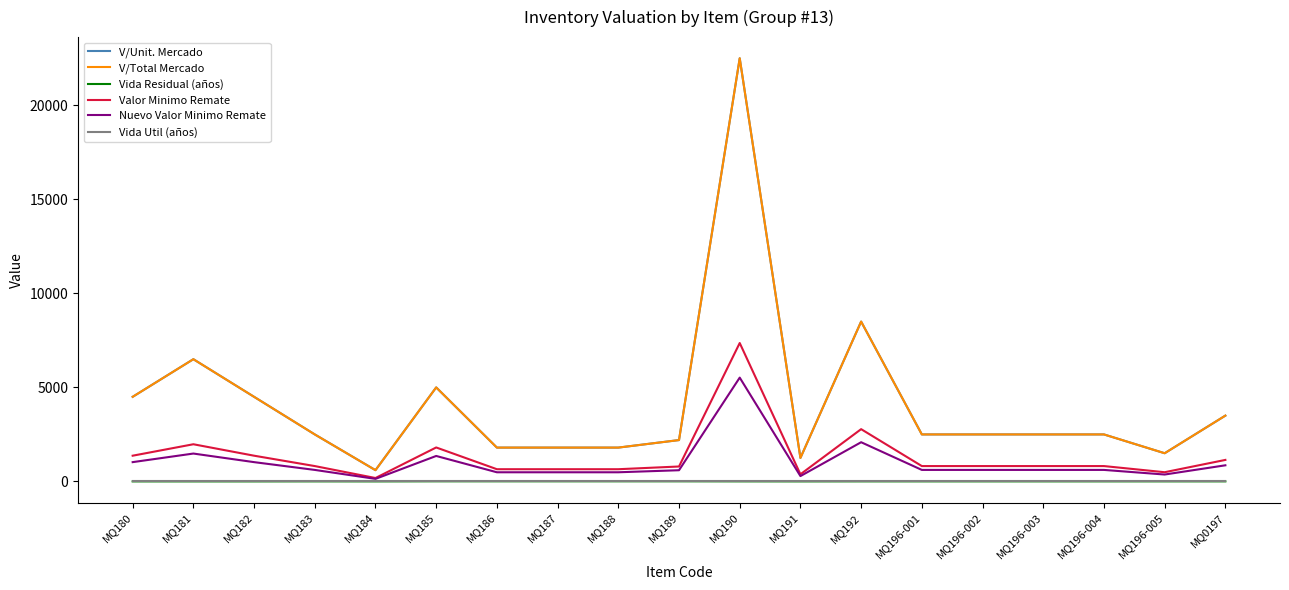

Reading right to left, transcribe all the data shown in this chart.

V/Unit. Mercado: MQ0197=3500.0	MQ196-005=1500.0	MQ196-004=2500.0	MQ196-003=2500.0	MQ196-002=2500.0	MQ196-001=2500.0	MQ192=8500.0	MQ191=1250.0	MQ190=22500.0	MQ189=2200.0	MQ188=1800.0	MQ187=1800.0	MQ186=1800.0	MQ185=5000.0	MQ184=600.0	MQ183=2500.0	MQ182=4500.0	MQ181=6500.0	MQ180=4500.0
V/Total Mercado: MQ0197=3500.0	MQ196-005=1500.0	MQ196-004=2500.0	MQ196-003=2500.0	MQ196-002=2500.0	MQ196-001=2500.0	MQ192=8500.0	MQ191=1250.0	MQ190=22500.0	MQ189=2200.0	MQ188=1800.0	MQ187=1800.0	MQ186=1800.0	MQ185=5000.0	MQ184=600.0	MQ183=2500.0	MQ182=4500.0	MQ181=6500.0	MQ180=4500.0
Vida Residual (años): MQ0197=5.0	MQ196-005=5.0	MQ196-004=5.0	MQ196-003=5.0	MQ196-002=5.0	MQ196-001=5.0	MQ192=5.0	MQ191=3.0	MQ190=5.0	MQ189=8.0	MQ188=8.0	MQ187=8.0	MQ186=8.0	MQ185=8.0	MQ184=3.0	MQ183=5.0	MQ182=3.0	MQ181=3.0	MQ180=3.0
Valor Minimo Remate: MQ0197=1145.0	MQ196-005=490.7	MQ196-004=817.9	MQ196-003=817.9	MQ196-002=817.9	MQ196-001=817.9	MQ192=2780.7	MQ191=380.4	MQ190=7360.7	MQ189=795.1	MQ188=650.6	MQ187=650.6	MQ186=650.6	MQ185=1807.1	MQ184=182.6	MQ183=817.9	MQ182=1369.3	MQ181=1977.9	MQ180=1369.3
Nuevo Valor Minimo Remate: MQ0197=858.8	MQ196-005=368.0	MQ196-004=613.4	MQ196-003=613.4	MQ196-002=613.4	MQ196-001=613.4	MQ192=2085.5	MQ191=285.3	MQ190=5520.5	MQ189=596.4	MQ188=487.9	MQ187=487.9	MQ186=487.9	MQ185=1355.4	MQ184=136.9	MQ183=613.4	MQ182=1027.0	MQ181=1483.4	MQ180=1027.0
Vida Util (años): MQ0197=35.0	MQ196-005=35.0	MQ196-004=35.0	MQ196-003=35.0	MQ196-002=35.0	MQ196-001=35.0	MQ192=35.0	MQ191=35.0	MQ190=35.0	MQ189=35.0	MQ188=35.0	MQ187=35.0	MQ186=35.0	MQ185=35.0	MQ184=35.0	MQ183=35.0	MQ182=35.0	MQ181=35.0	MQ180=35.0